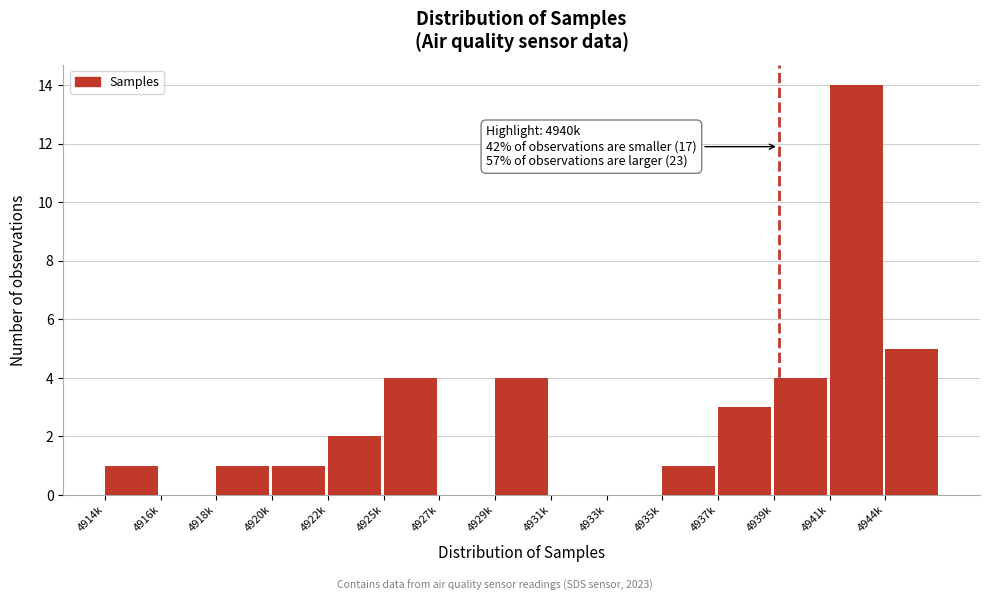

Reading right to left, list all the values displayed in this chart.

4944k=5	4941k=14	4939k=4	4937k=3	4935k=1	4933k=0	4931k=0	4929k=4	4927k=0	4925k=4	4922k=2	4920k=1	4918k=1	4916k=0	4914k=1